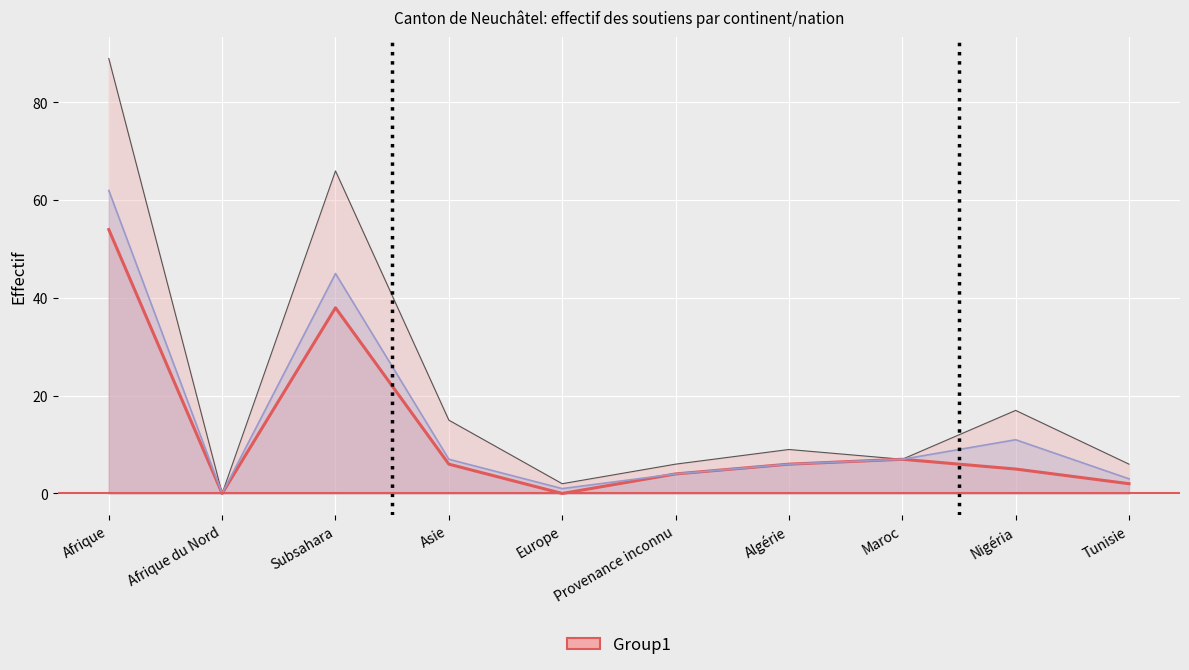

At which label is the value closest to 27?

Subsahara